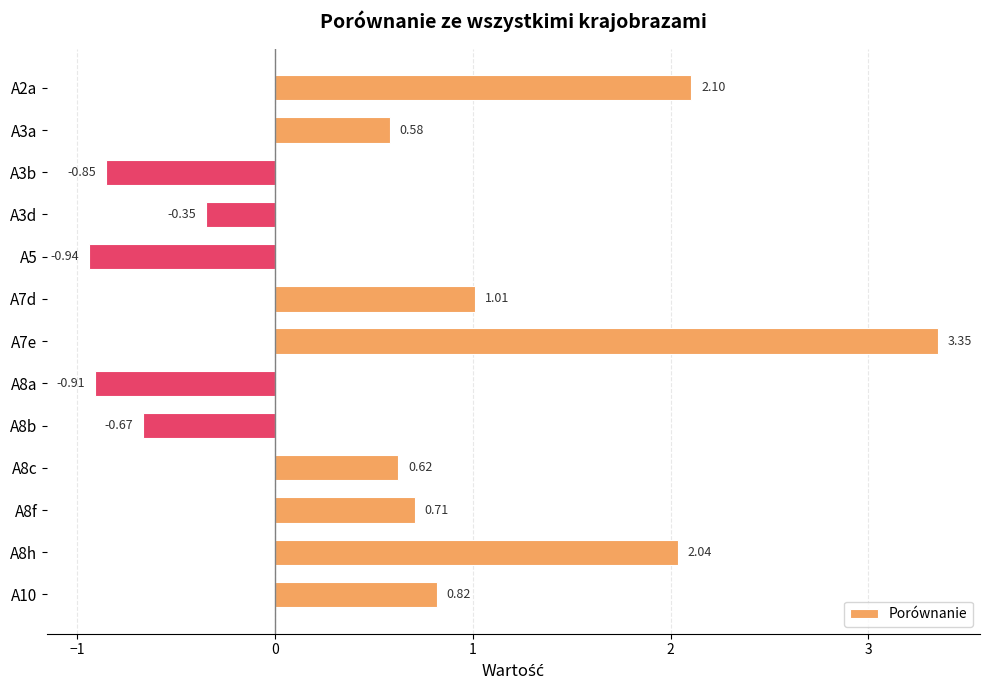

List the labels in order of value, smallest first.

A5, A8a, A3b, A8b, A3d, A3a, A8c, A8f, A10, A7d, A8h, A2a, A7e